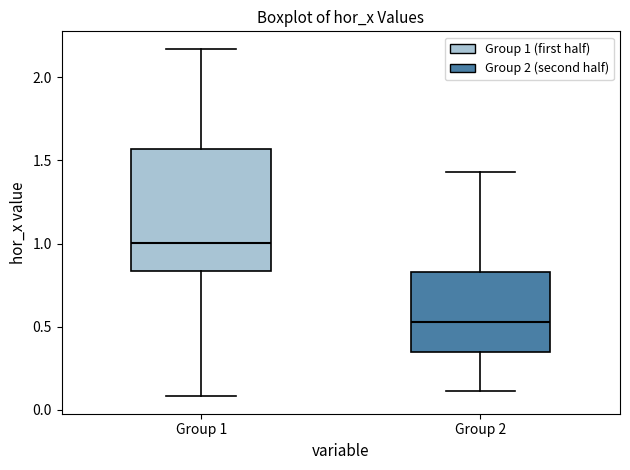

Reading left to right, transcribe this box plot: for each box, give where its median line is, the range the box spans, and where its two whiskers end, as read against the y-axis. The values are not printed on the chart, so give them approximately, as read against the axis.

Group 1: median 1.00, box 0.85 to 1.55, whiskers 0.10 to 2.15
Group 2: median 0.55, box 0.35 to 0.85, whiskers 0.10 to 1.45